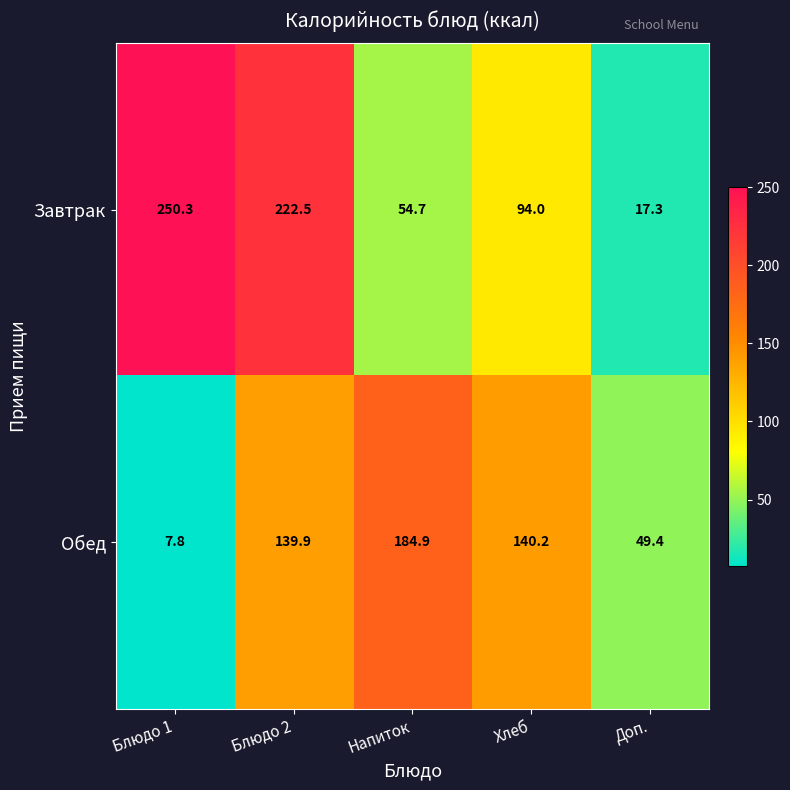

Which series has the largest range (max minus min)?

Завтрак